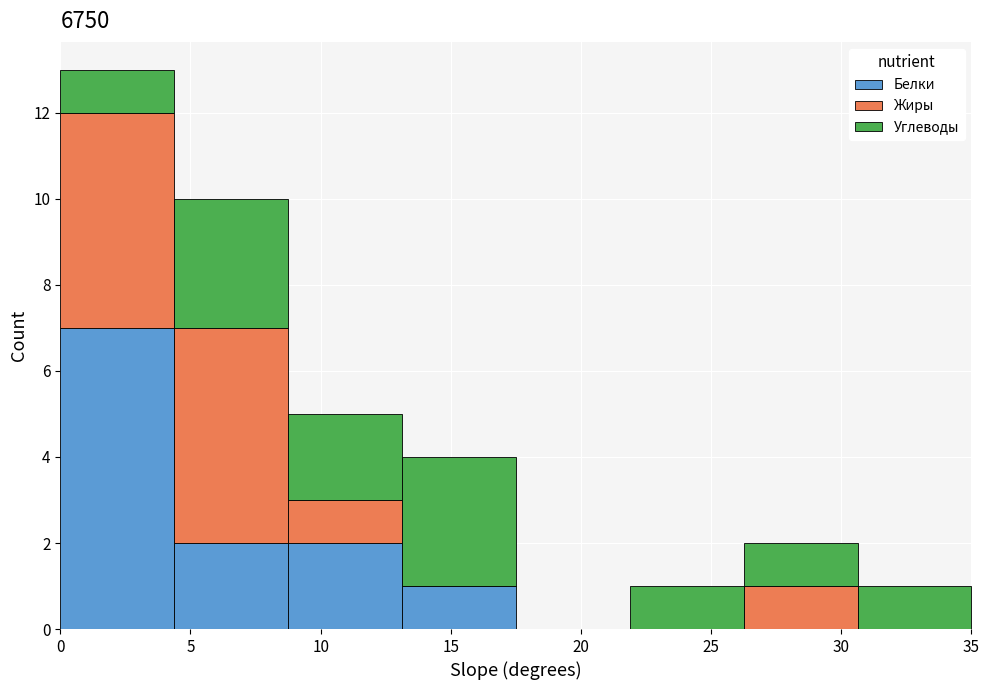

Reading left to right, list every stacked bar in this chart as the range it spans on the x-axis followed by its total height. Neither the bar edges nor the heights are printed on the chart, so give them approximately, as read against the axes.

0.0 to 4.5: 13
4.5 to 9.0: 10
9.0 to 13.0: 5
13.0 to 17.5: 4
17.5 to 22.0: 0
22.0 to 26.5: 1
26.5 to 30.5: 2
30.5 to 35.0: 1